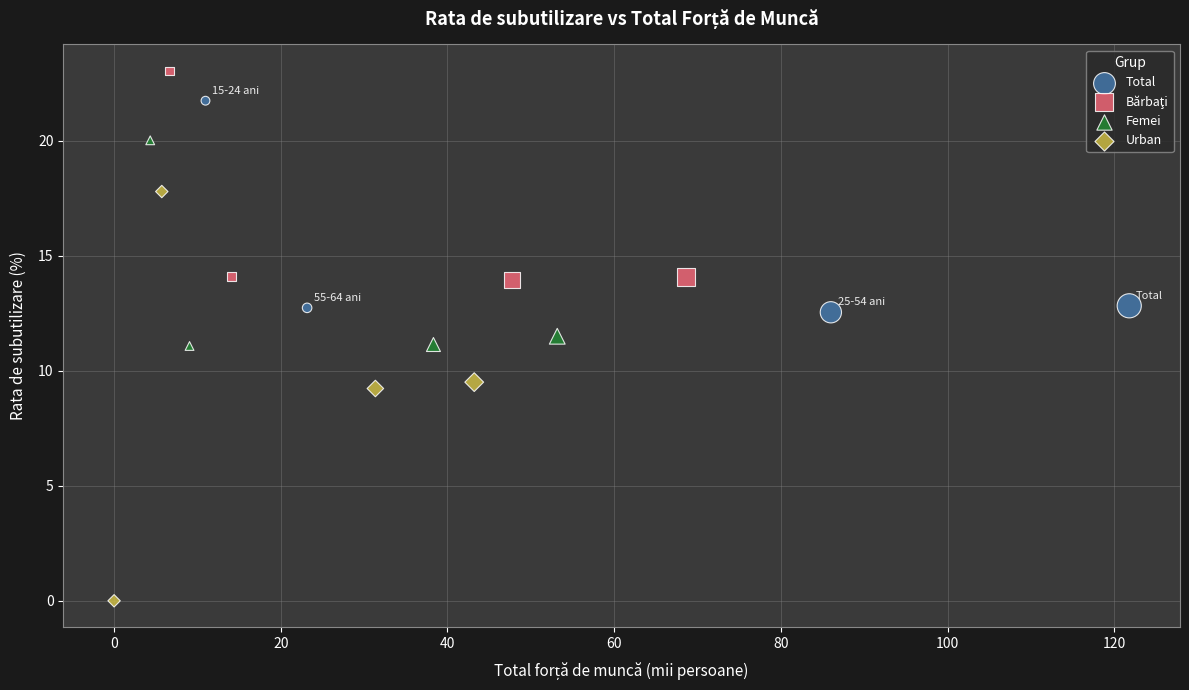

Which series has the widest spread of Y values?

Urban